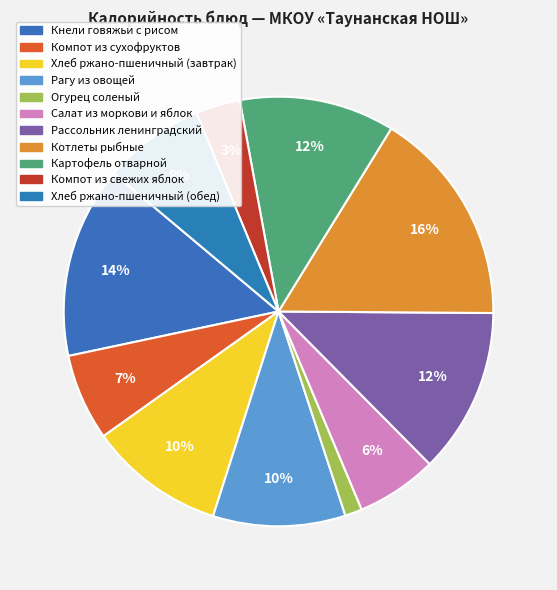

True or false: Рассольник ленинградский accounts for 3% of the total.

False